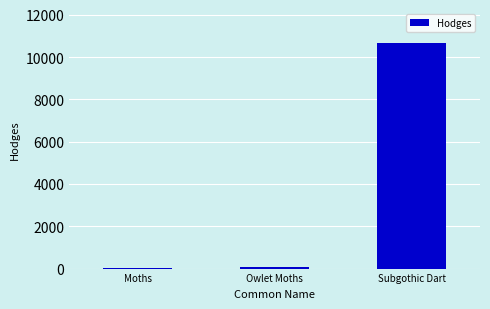

What is the sum of all values?

10796.5